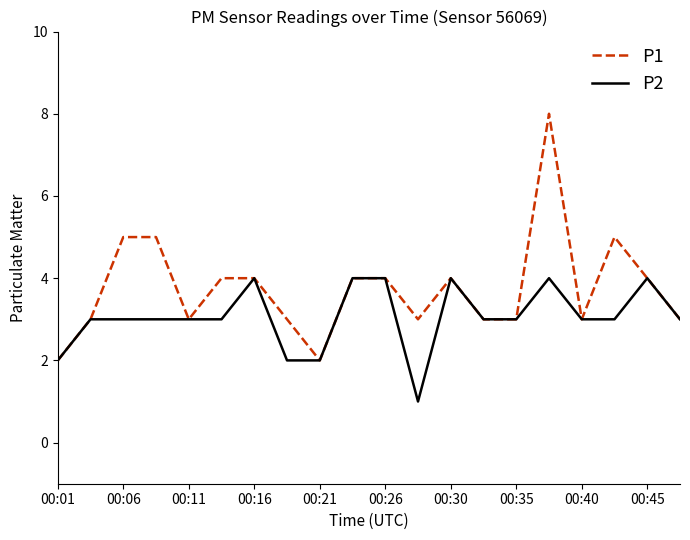

Which series has the largest total across all categories?

P1